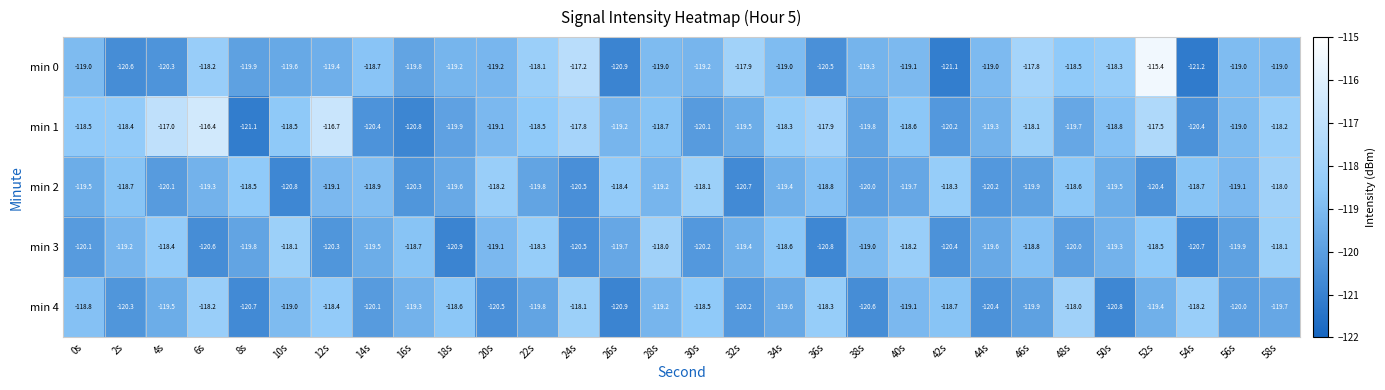

What is the difference between the maximum and minimum values in the min 2 series?

2.8